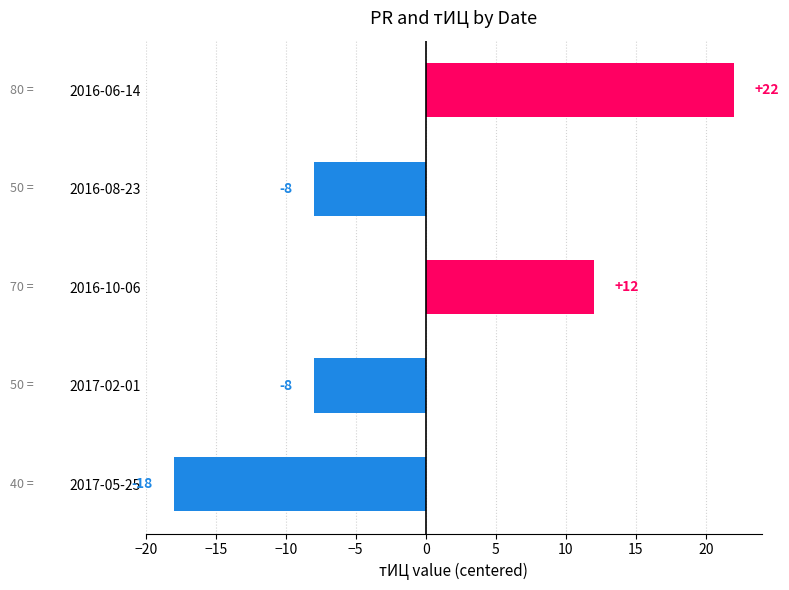

Does the chart contain any negative values?

Yes